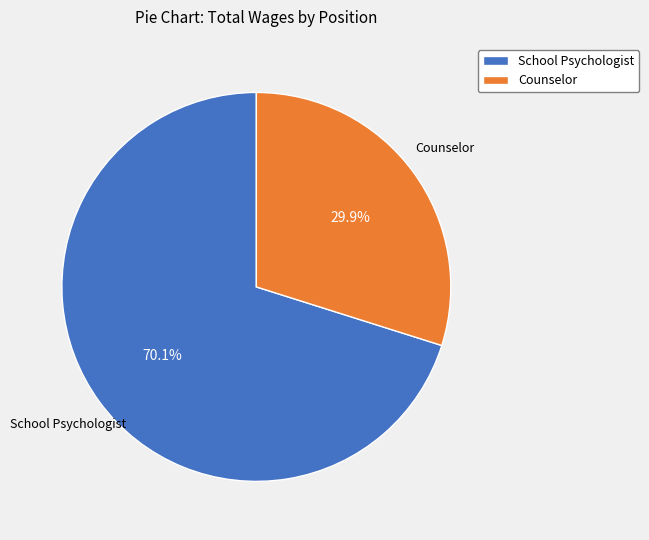

What is the majority slice?

School Psychologist